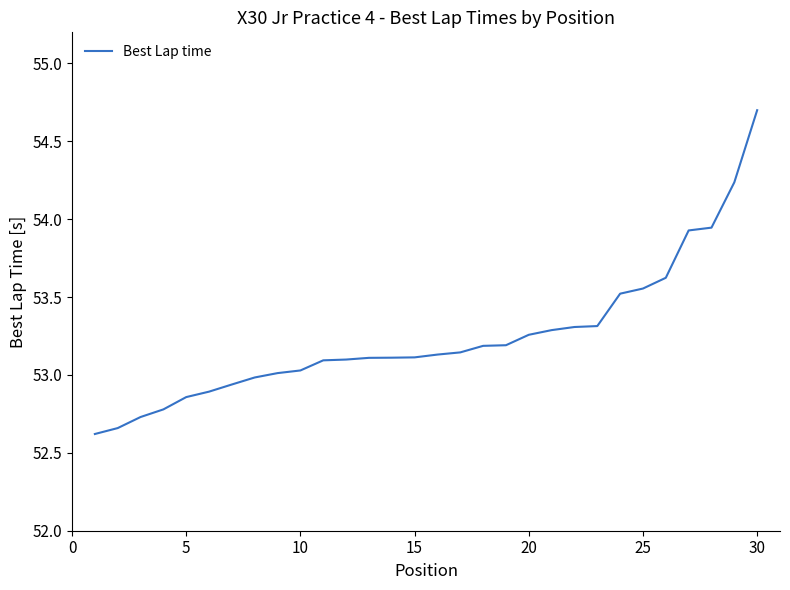

What is the greatest value displayed?

54.7